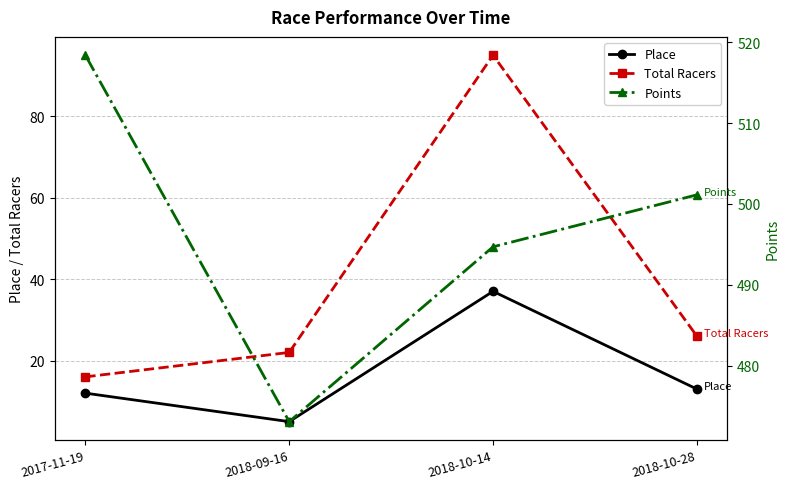

True or false: Place and Points cross at least once.

False